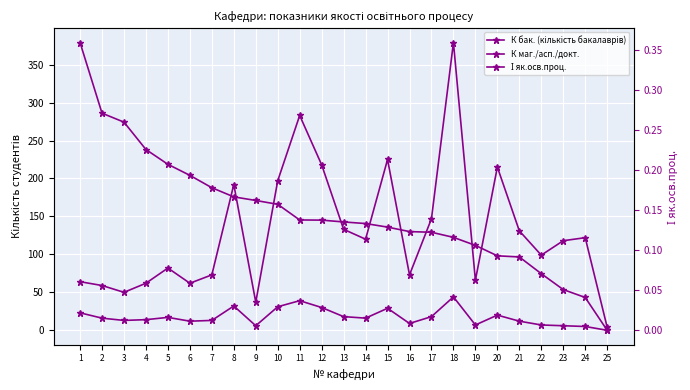

Is it true that К бак. (кількість бакалаврів) equals 397.9 at 15?

False